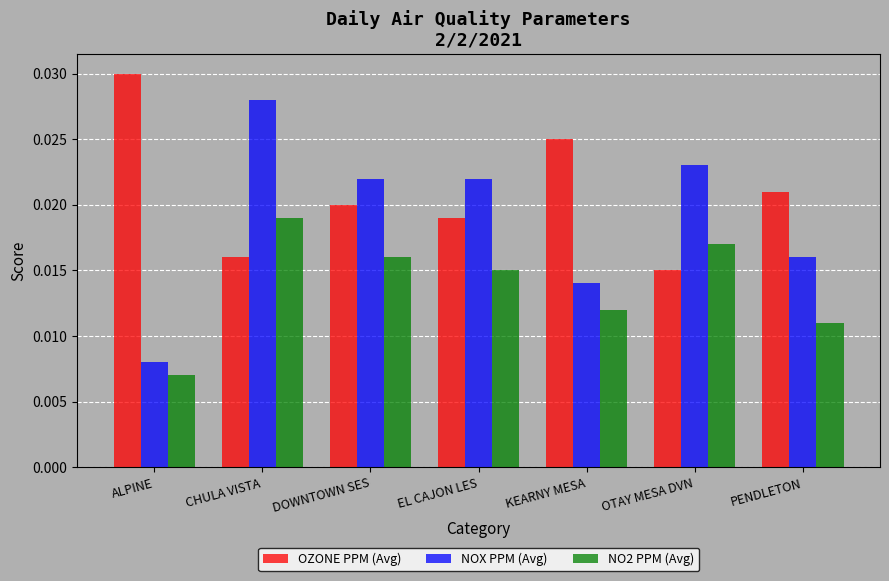

Which label corresponds to the smallest value in the chart?

ALPINE